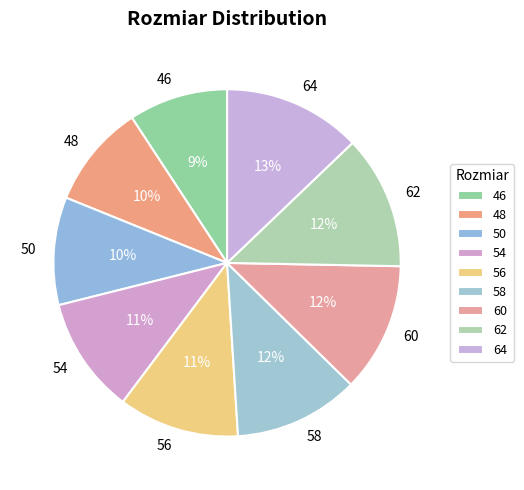

Combined, do 58 and 62 account for over 50%?

No